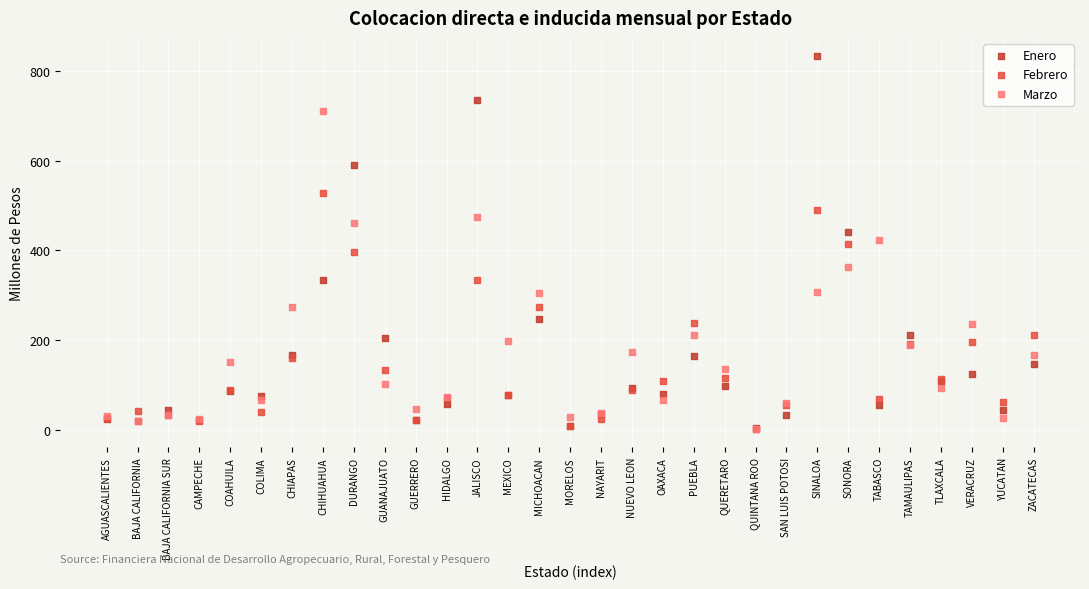

What are all the series names shown in the legend?

Enero, Febrero, Marzo